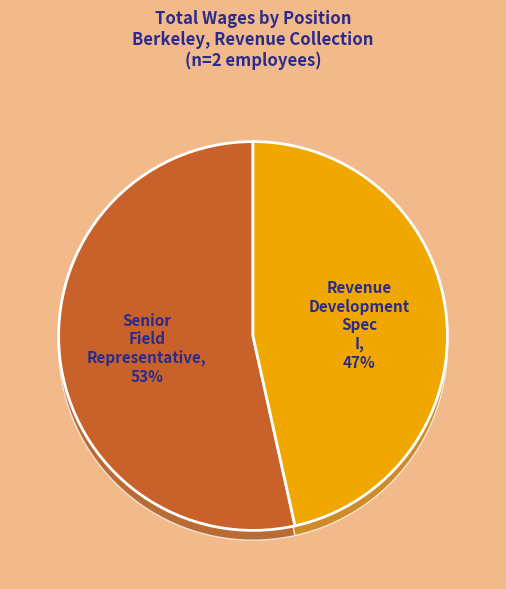

Between Senior Field Representative and Revenue Development Spec I, which is larger?

Senior Field Representative